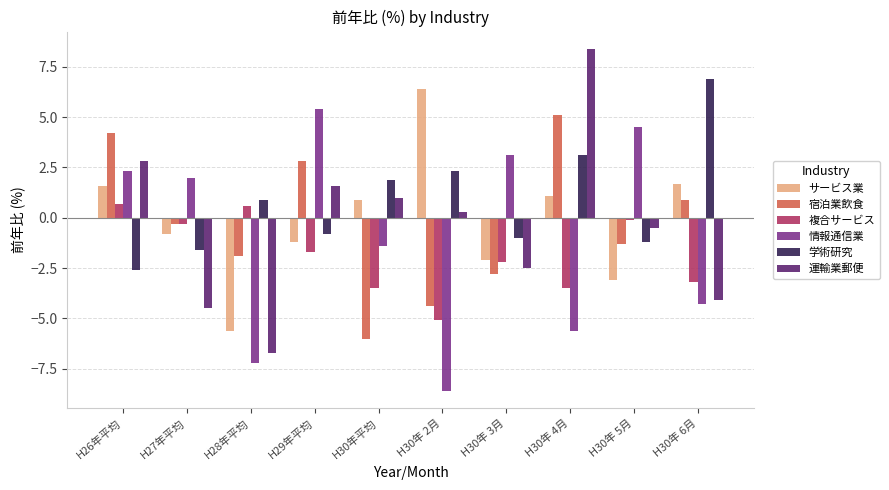

How many values in the 宿泊業飲食 series are below 0?

6